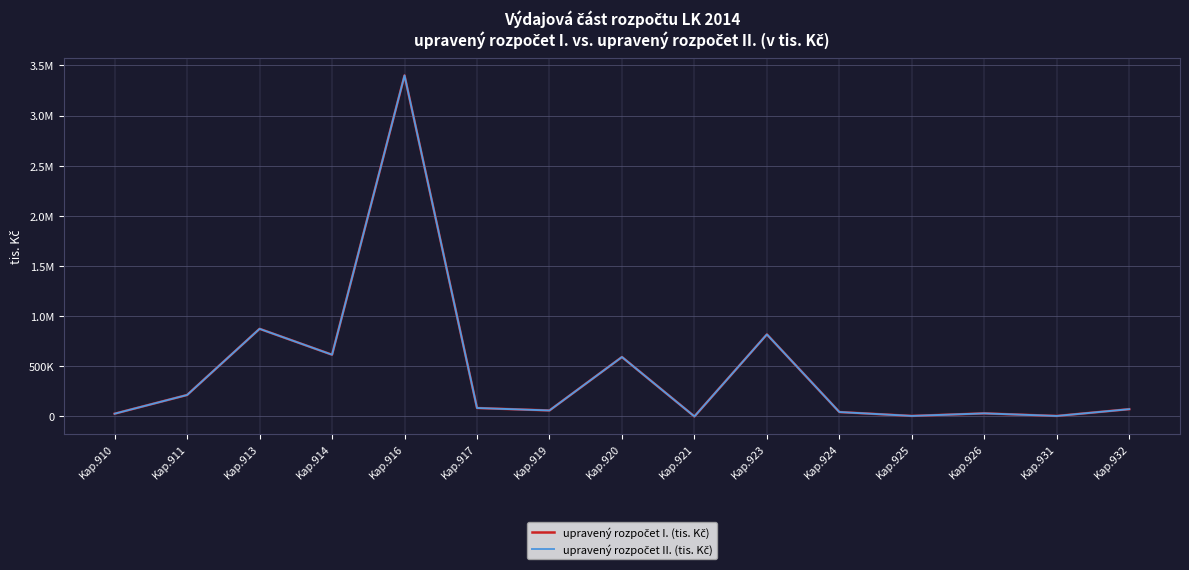

Is this an area chart (filled region under the line)?

No